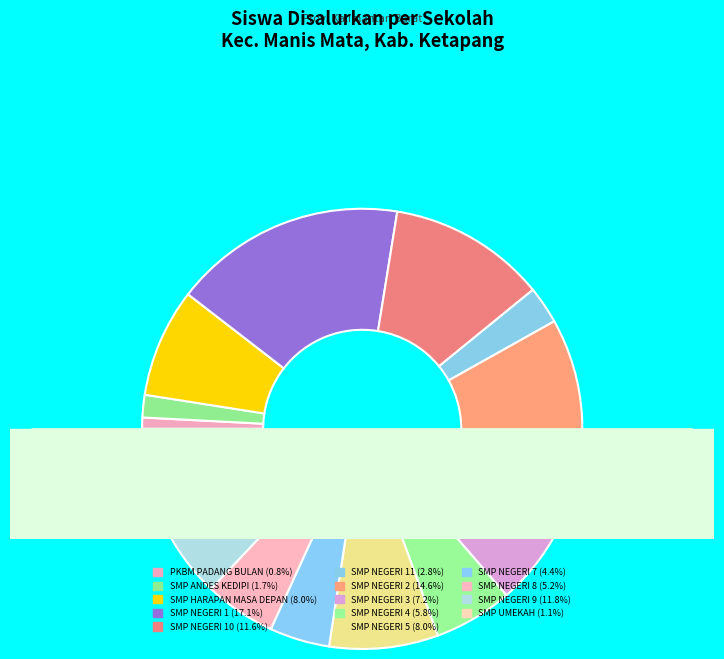

How much of the chart is everything except SMP NEGERI 1?

82.9%